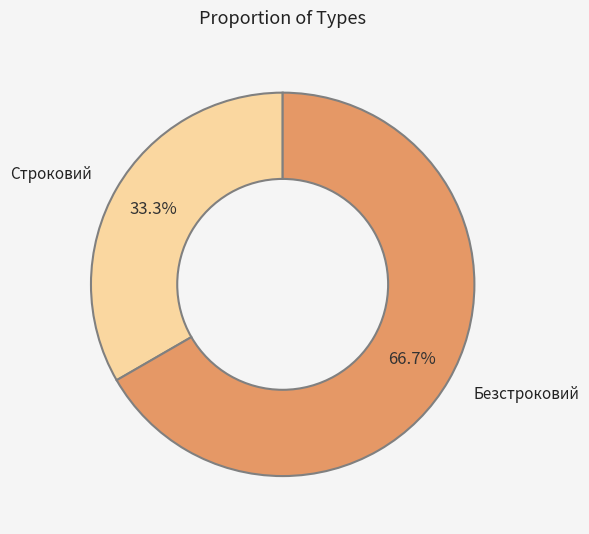

What percentage is the Безстроковий slice, to the nearest percent?

67%